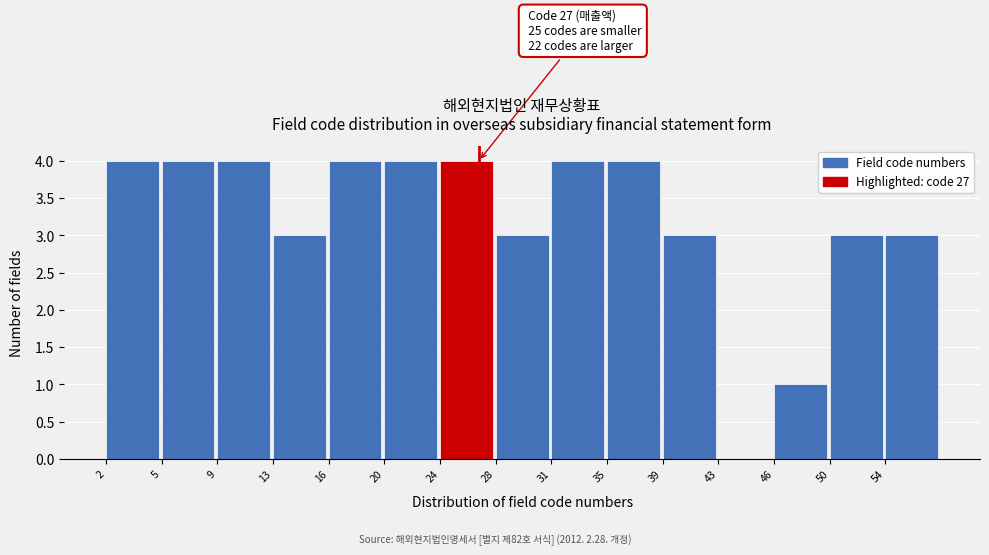

Reading left to right, transcribe all the data shown in this chart.

2=4	5=4	9=4	13=3	16=4	20=4	24=4	28=3	31=4	35=4	39=3	43=0	46=1	50=3	54=3